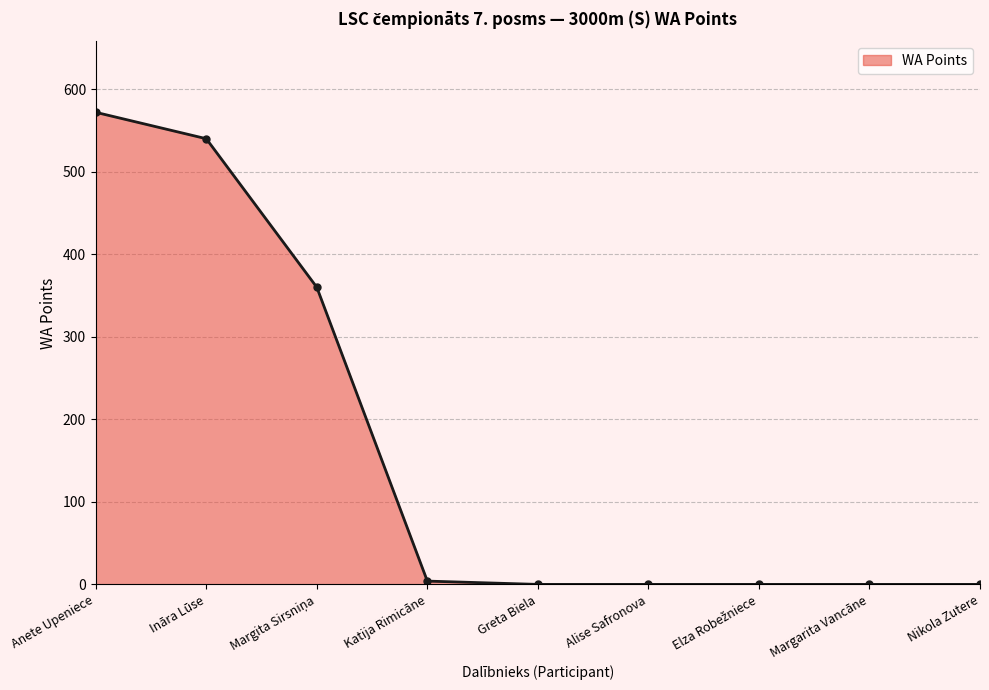

True or false: the data shows -183 at Nikola Zutere.

False